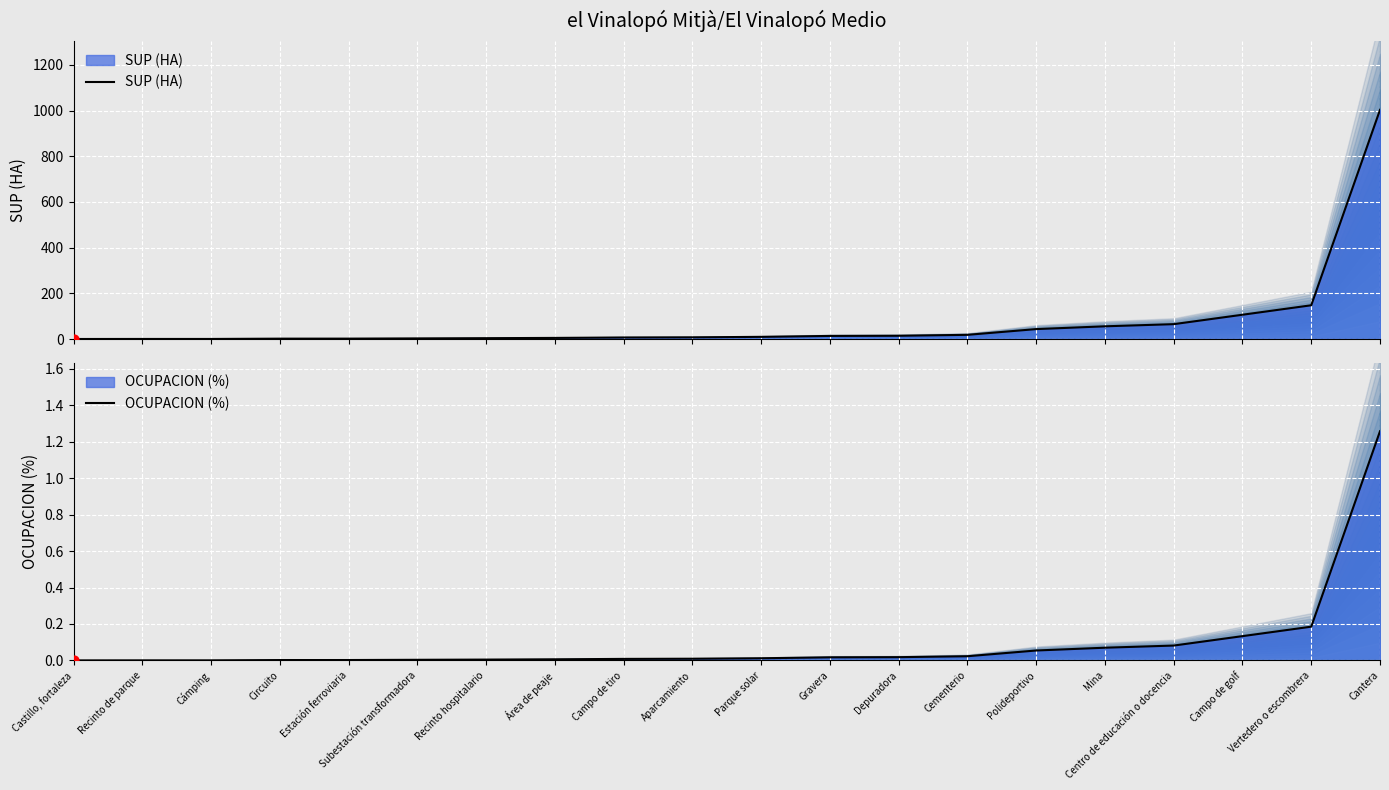

Which series reaches the minimum Y coordinate?

OCUPACION (%)